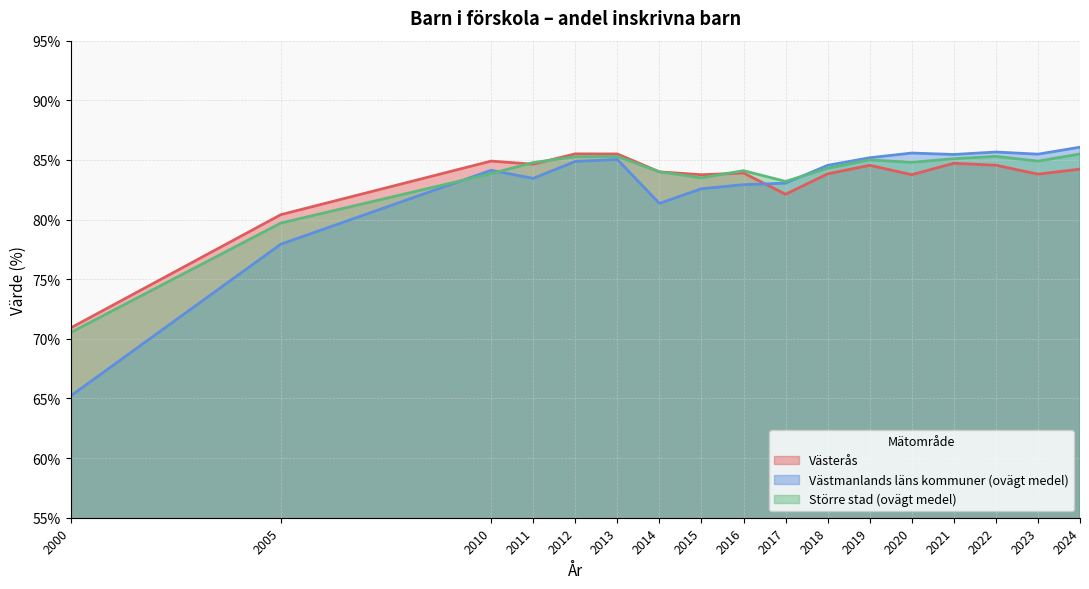

Where does the Västerås series first go above 84?

2010